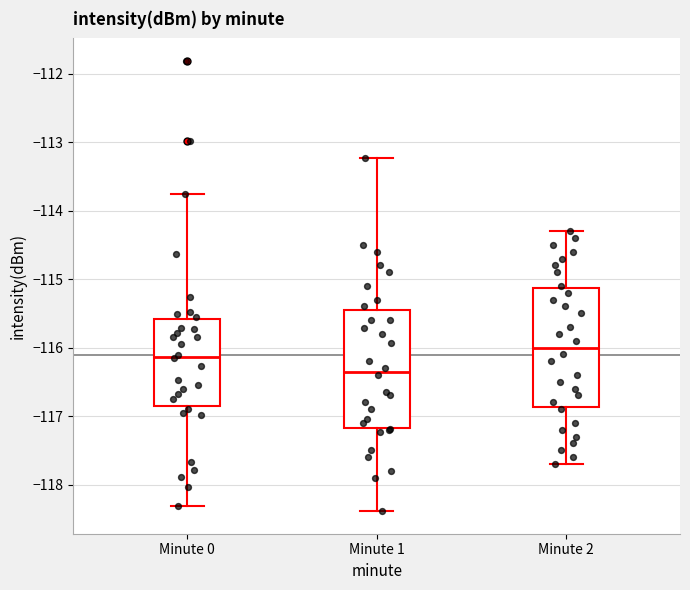

Which box has the highest median line?

Minute 2